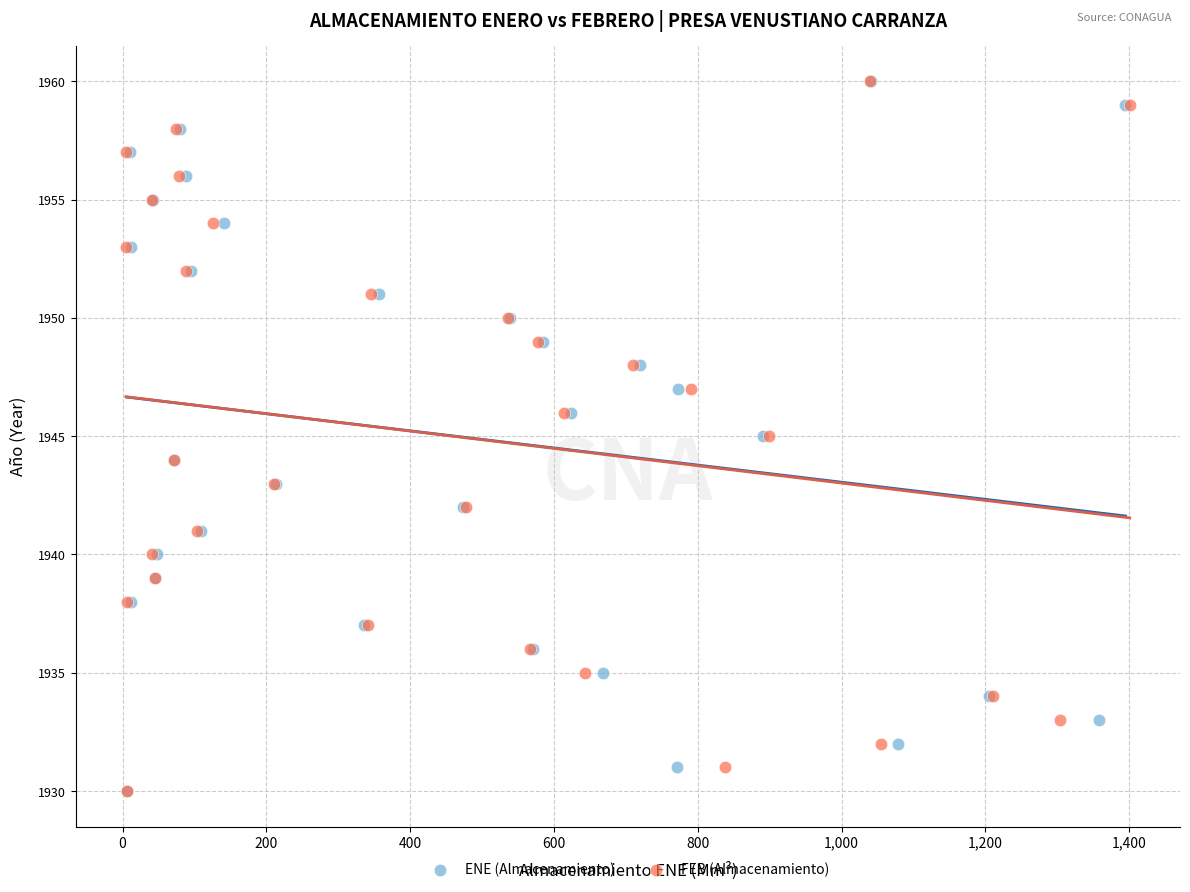

What are all the series names shown in the legend?

ENE (Almacenamiento), FEB (Almacenamiento)